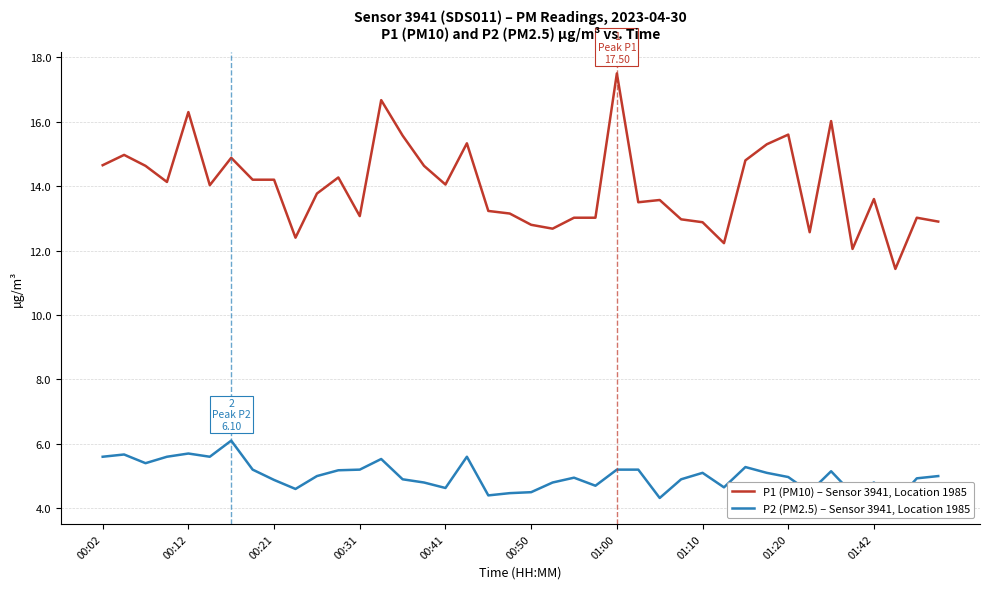

What is the maximum value for P1 (PM10) – Sensor 3941, Location 1985?

17.5